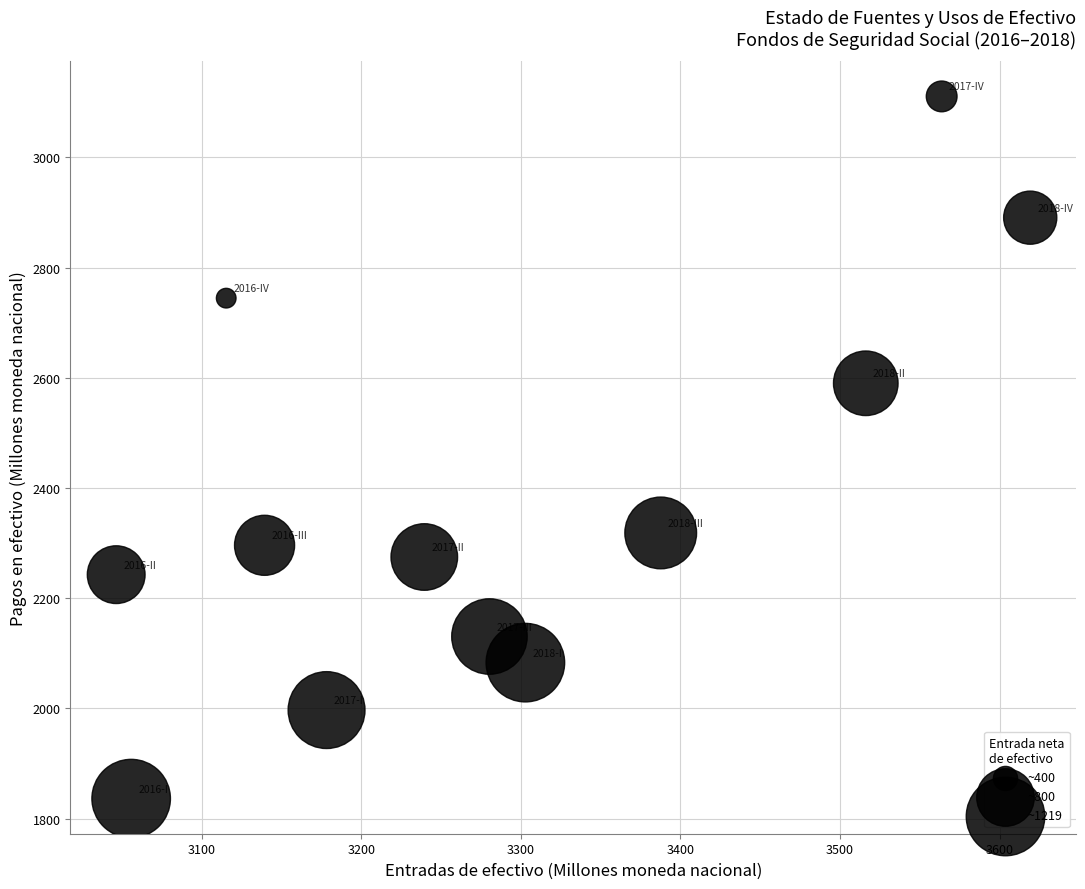

What is the range of X values (max minus min)?

572.8